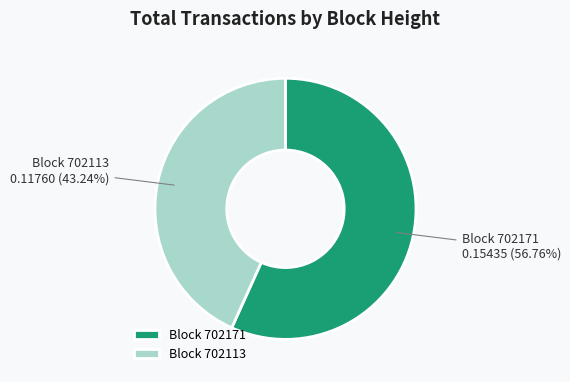

What is the smallest slice in the pie chart?

Block 702113